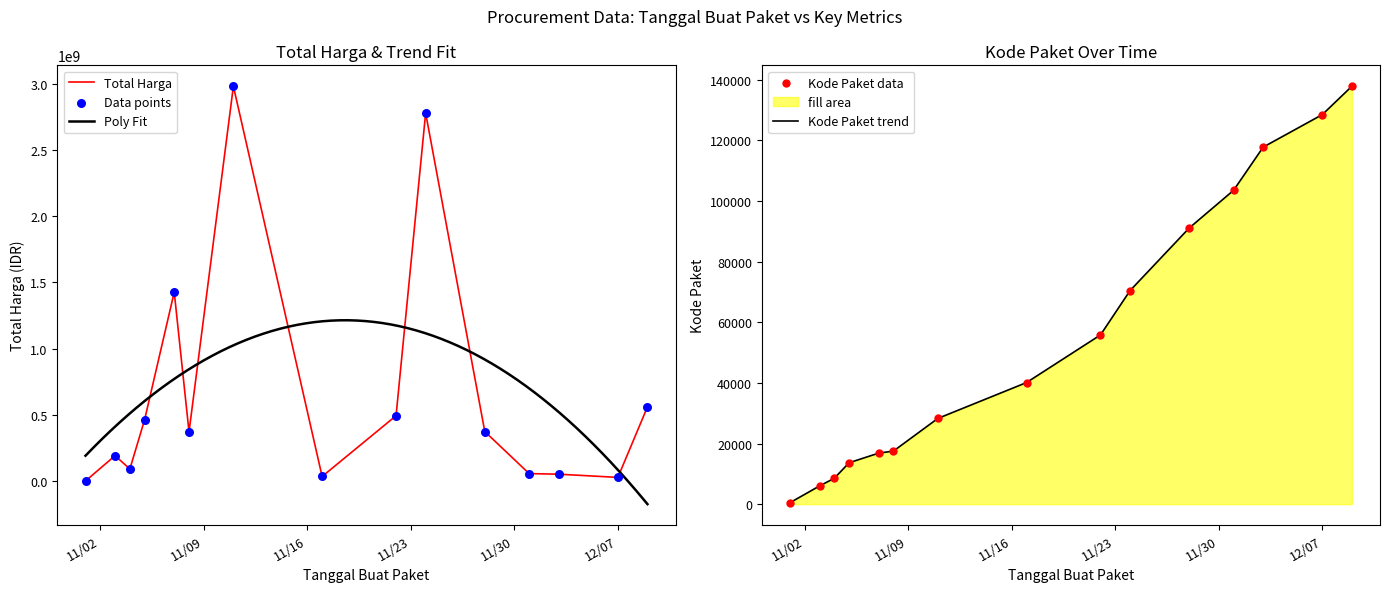

Which series contains the lowest Y value?

Kode Paket